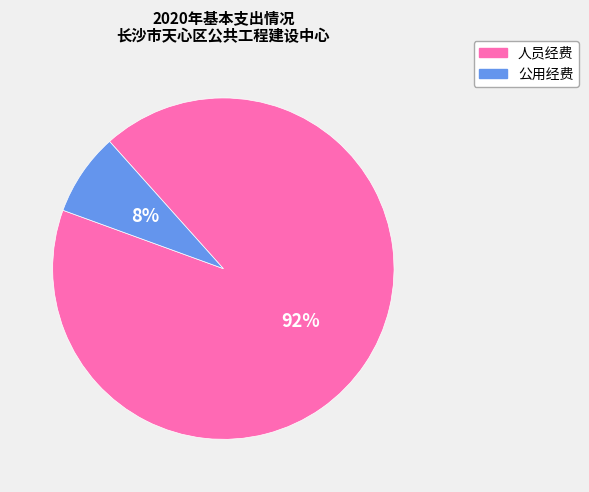

Which category has the biggest portion of the pie?

人员经费